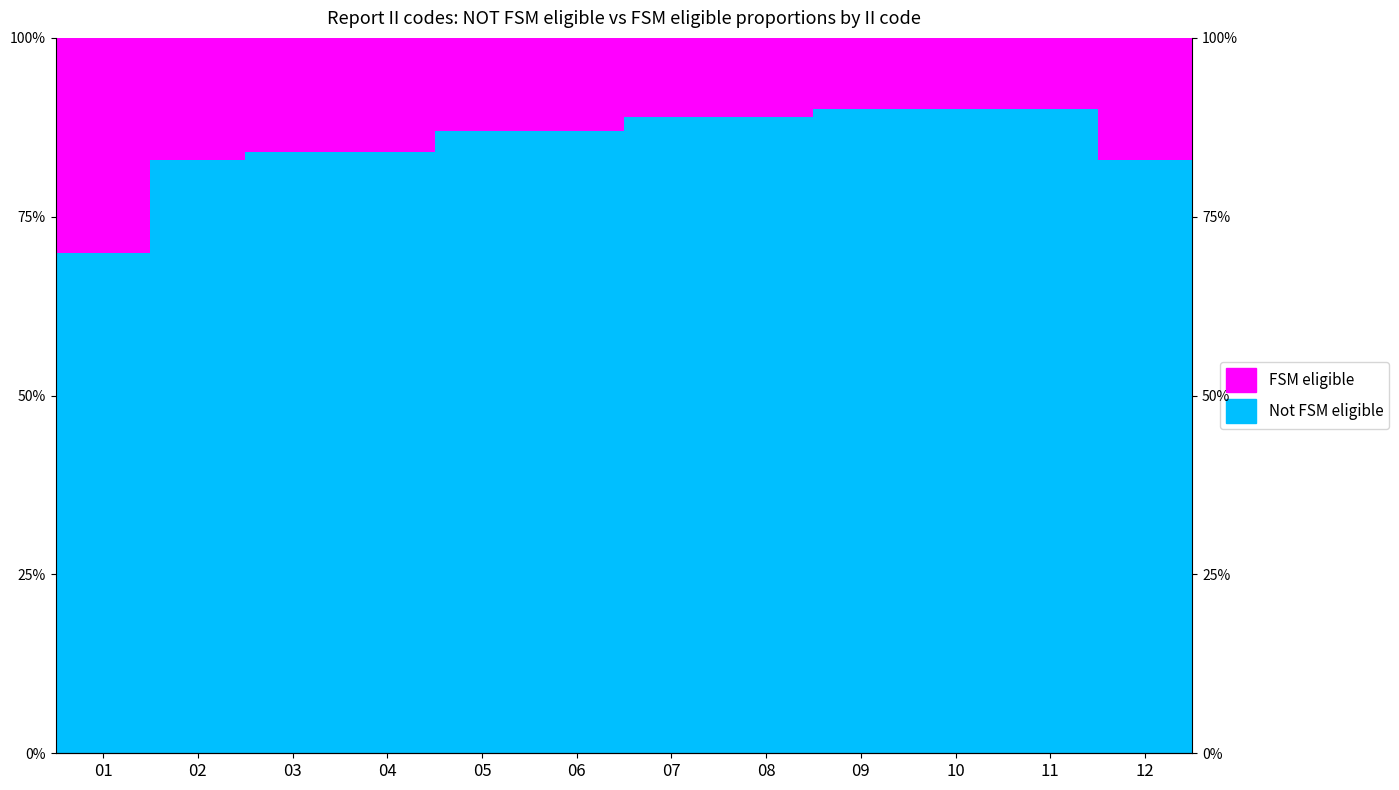

At which category does the chart reach its peak across all series?

09